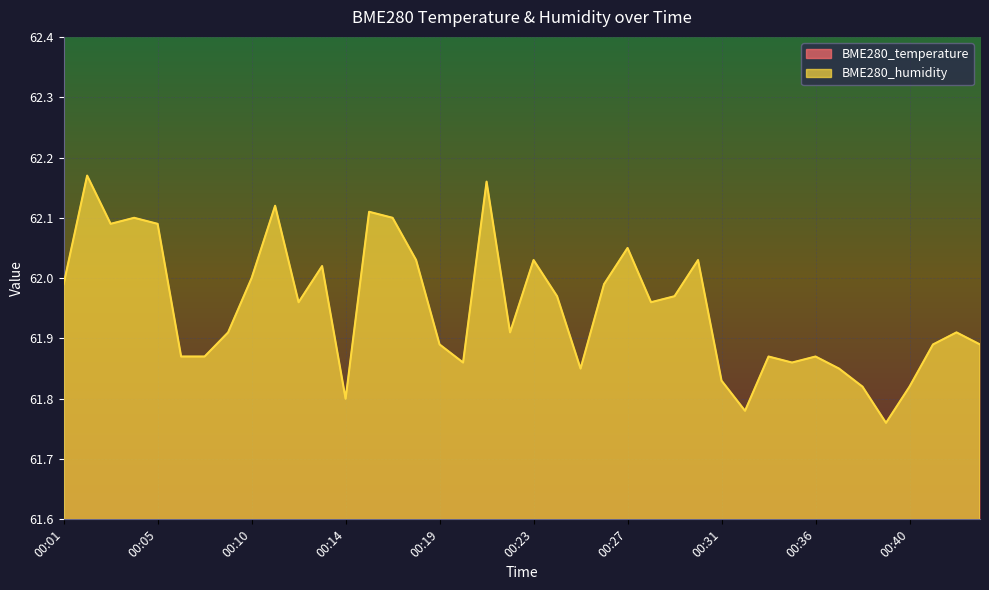

Is it true that BME280_humidity equals 62.0 at 00:29?

True